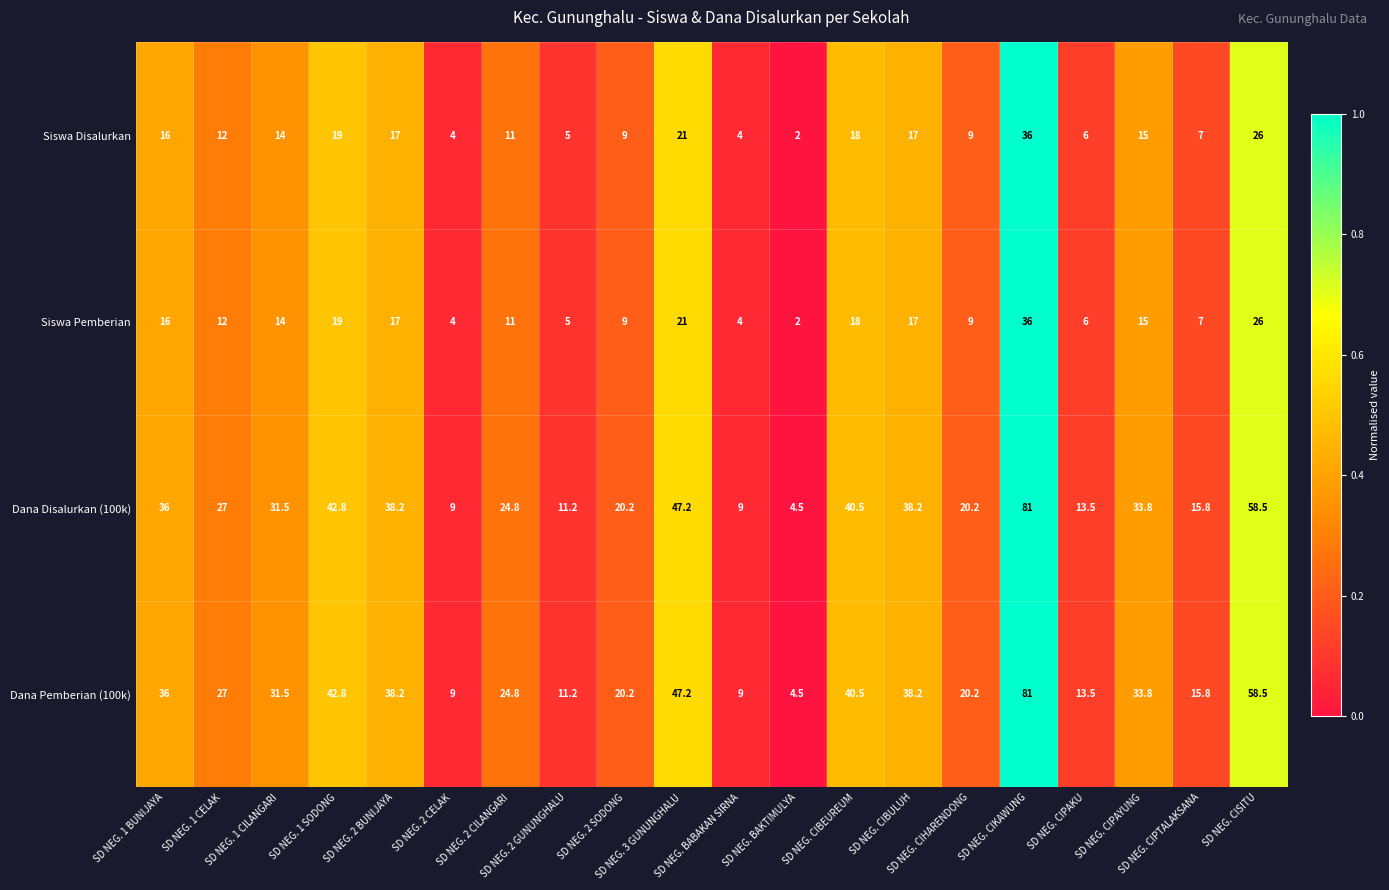

What is the smallest value displayed?

2.0